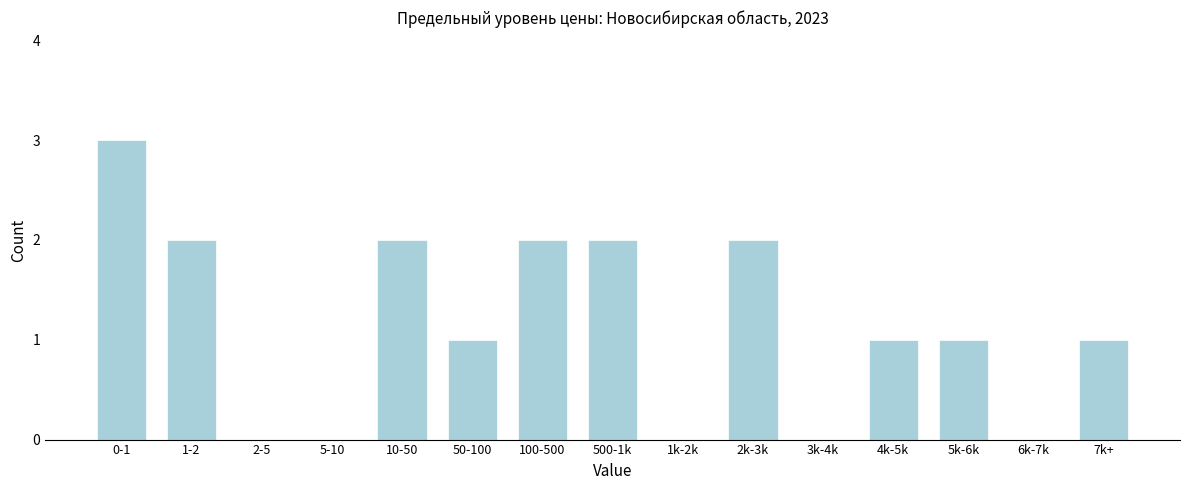

Reading left to right, extract all data points from this chart.

0-1=3	1-2=2	2-5=0	5-10=0	10-50=2	50-100=1	100-500=2	500-1k=2	1k-2k=0	2k-3k=2	3k-4k=0	4k-5k=1	5k-6k=1	6k-7k=0	7k+=1